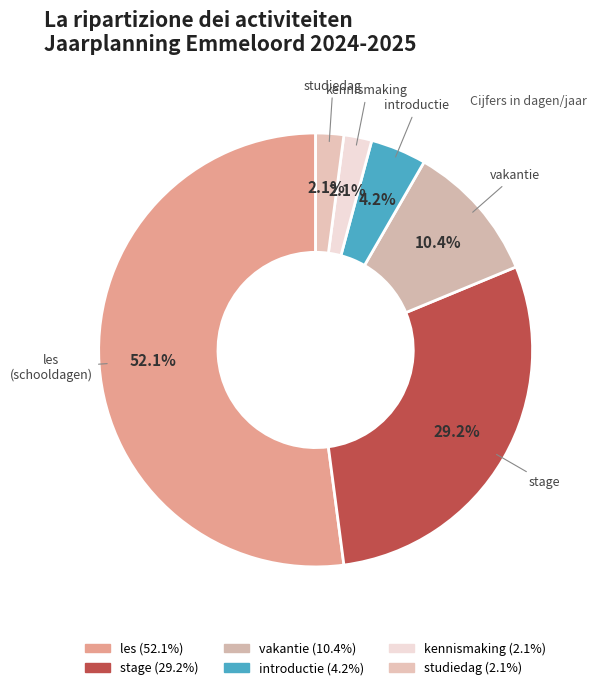

How much of the chart is everything except introductie?

95.8%